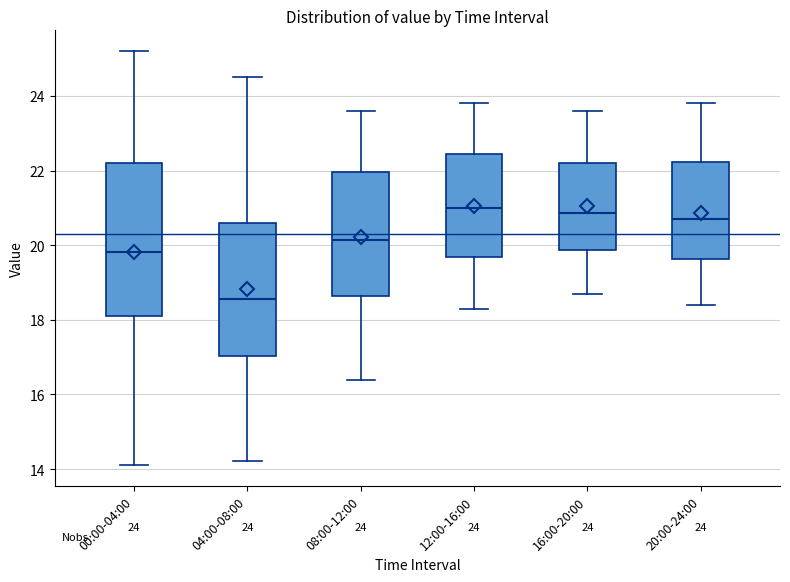

Which box is the tallest, from its lower edge to its upper edge?

00:00-04:00